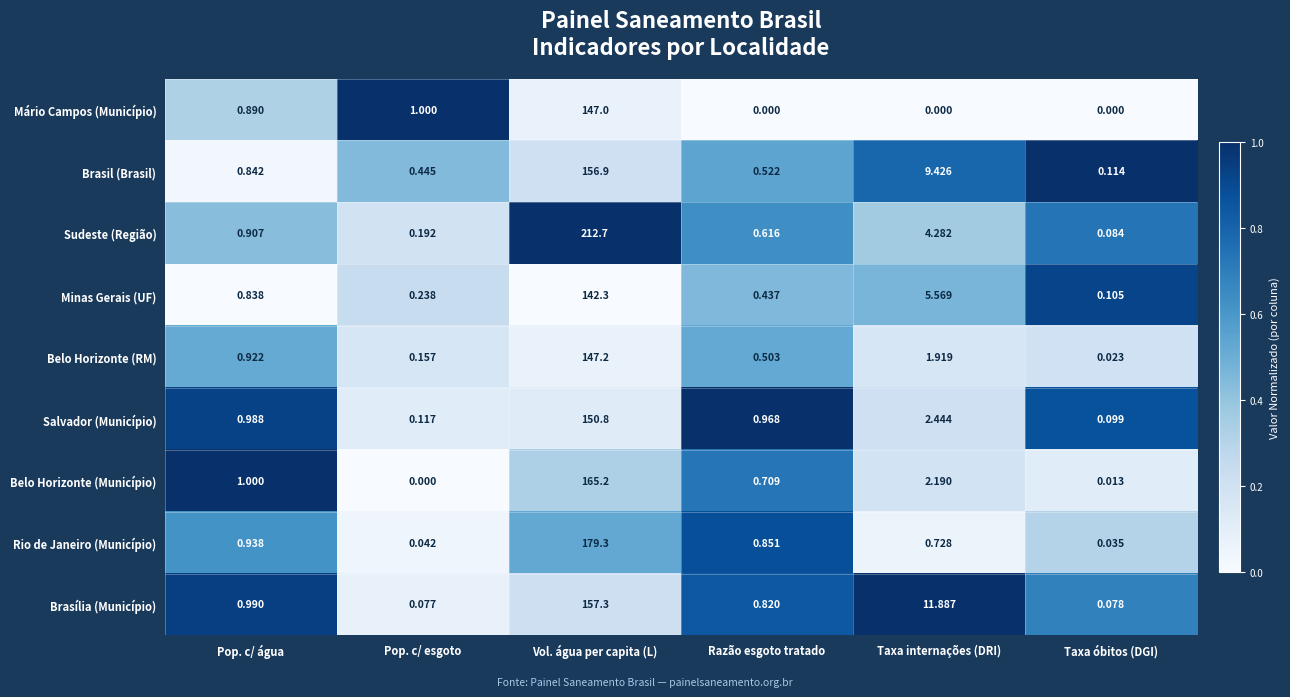

Is the value of Minas Gerais (UF) at Pop. c/ água greater than the value of Rio de Janeiro (Município) at Pop. c/ água?

No